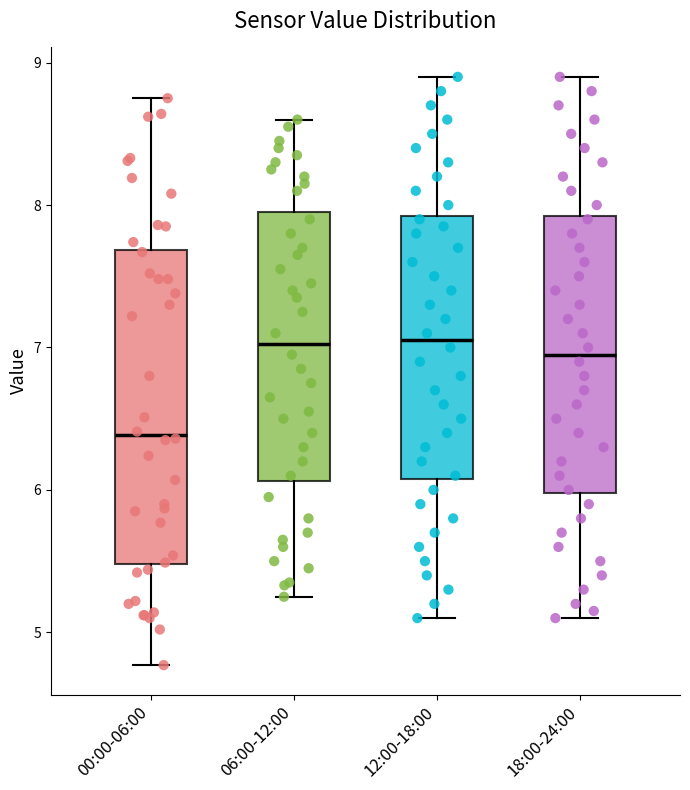

Comparing the boxes themselves (not the whiskers), which one is the tallest?

00:00-06:00